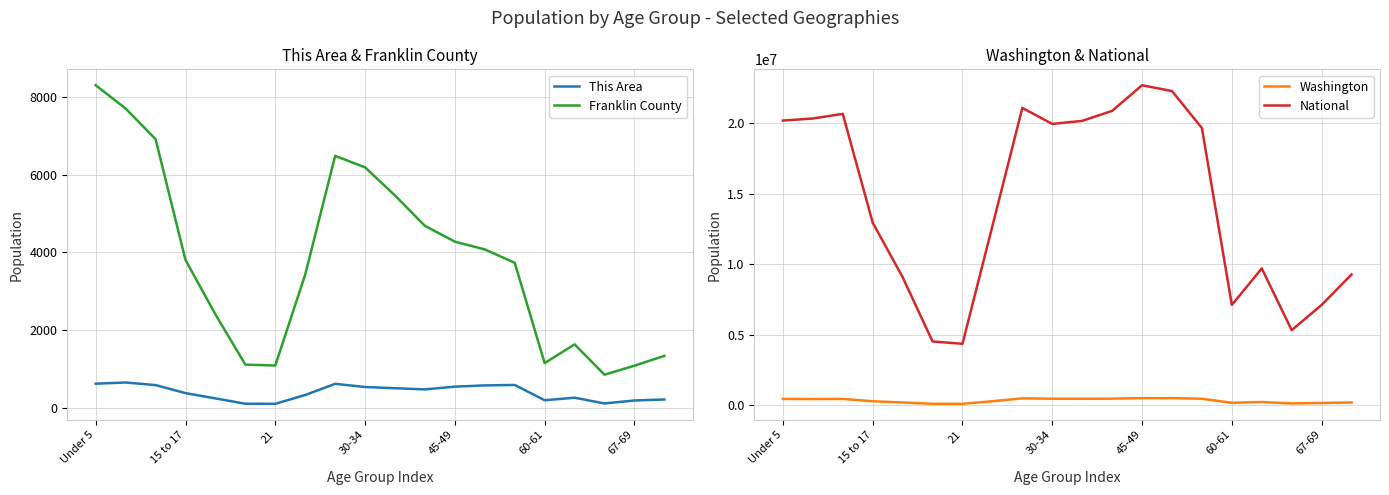

True or false: This Area has more than 0 points higher than both neighbors.

True